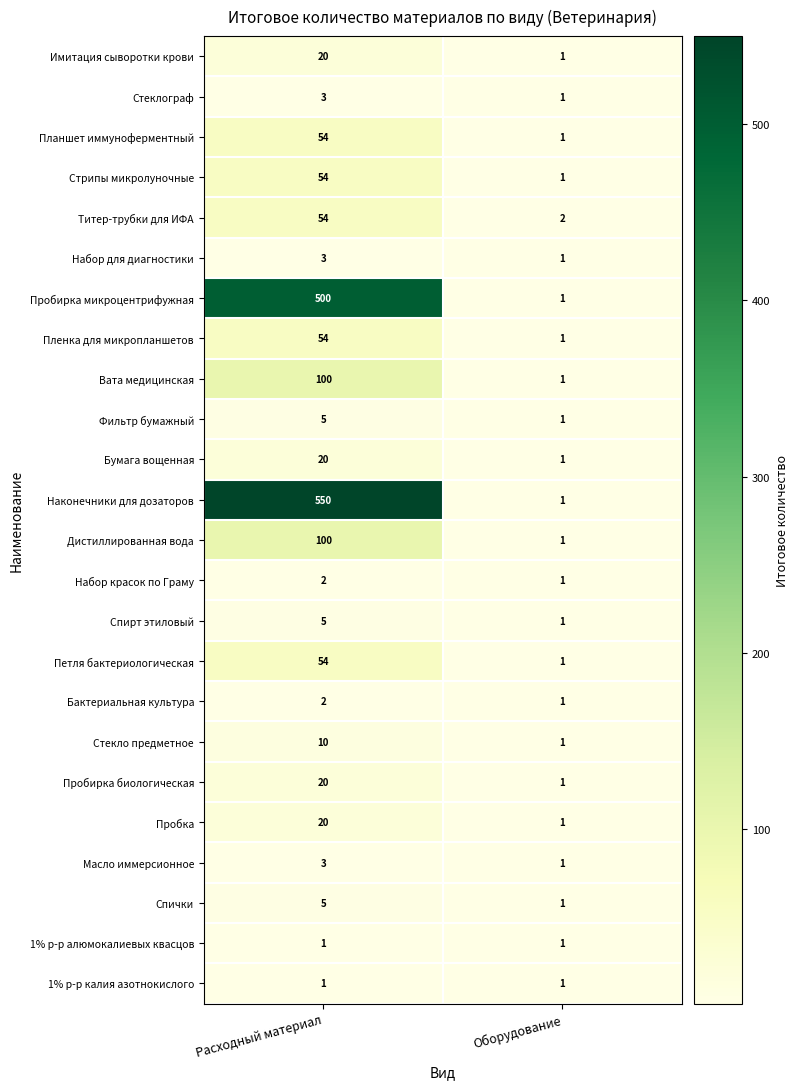

Which series has the widest spread of values?

Наконечники для дозаторов